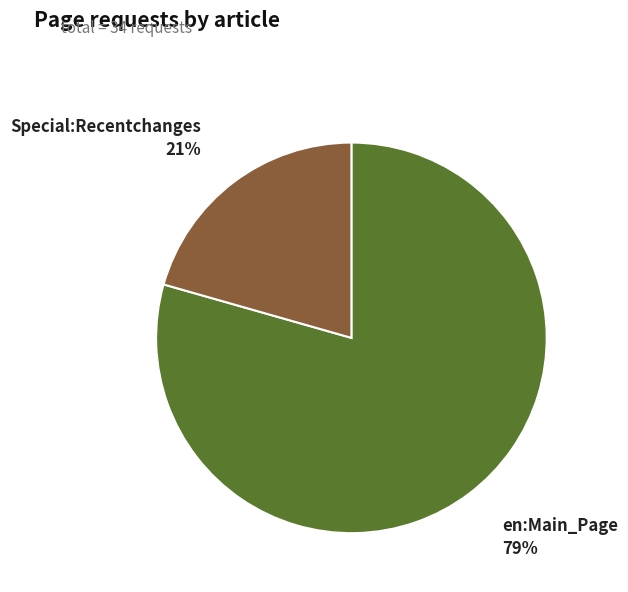

Count the number of slices in the pie.

2